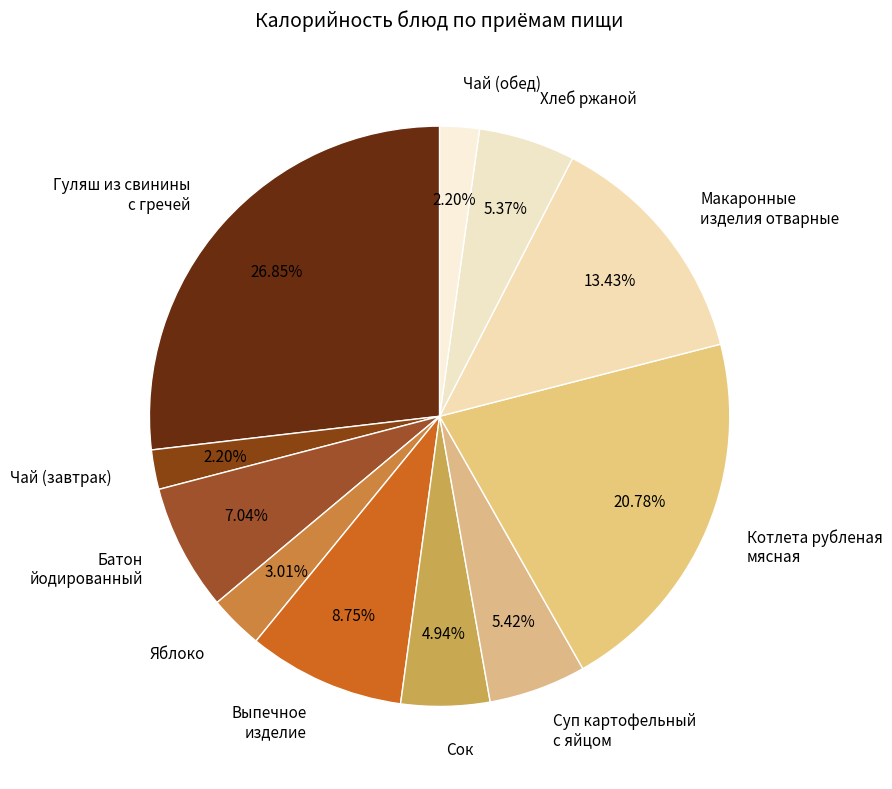

Which has a higher value, Батон йодированный or Чай (обед)?

Батон йодированный